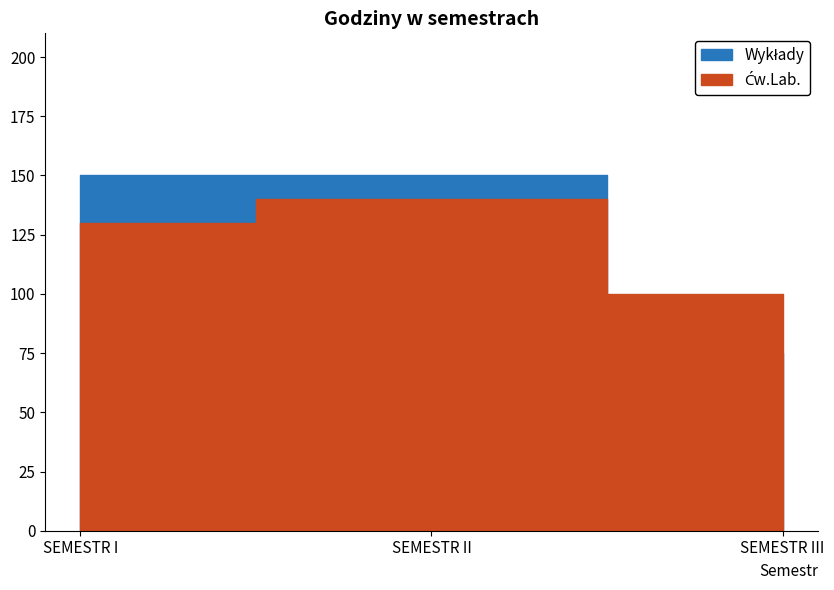

What are all the series names shown in the legend?

Wykłady, Ćw.Lab.